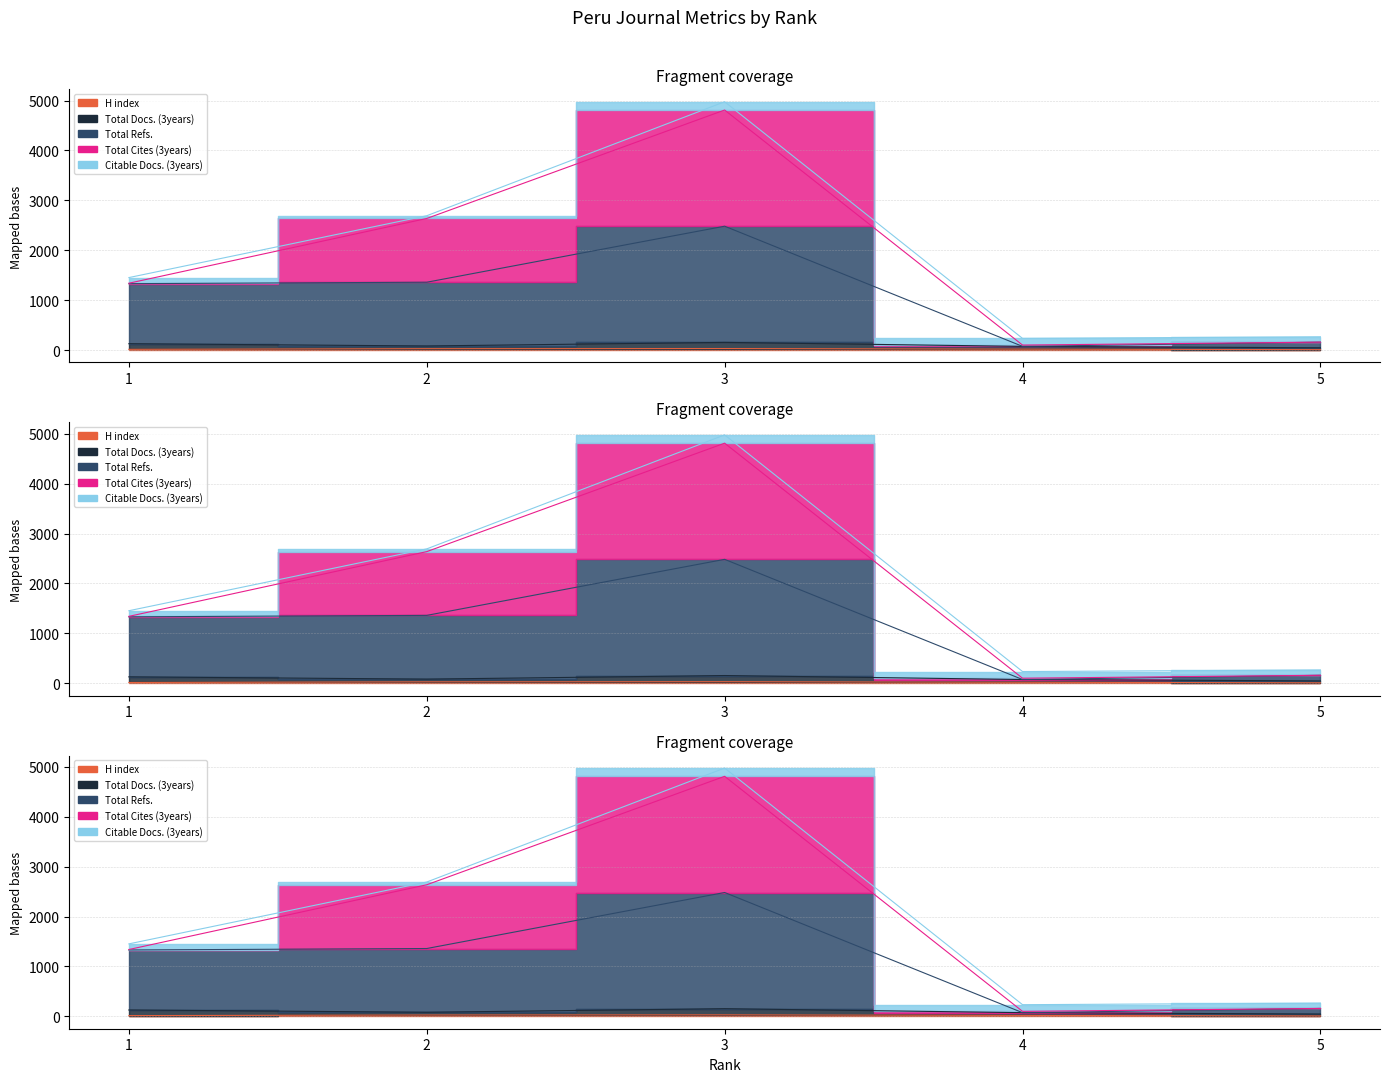

Which series has the largest total across all categories?

Total Refs.